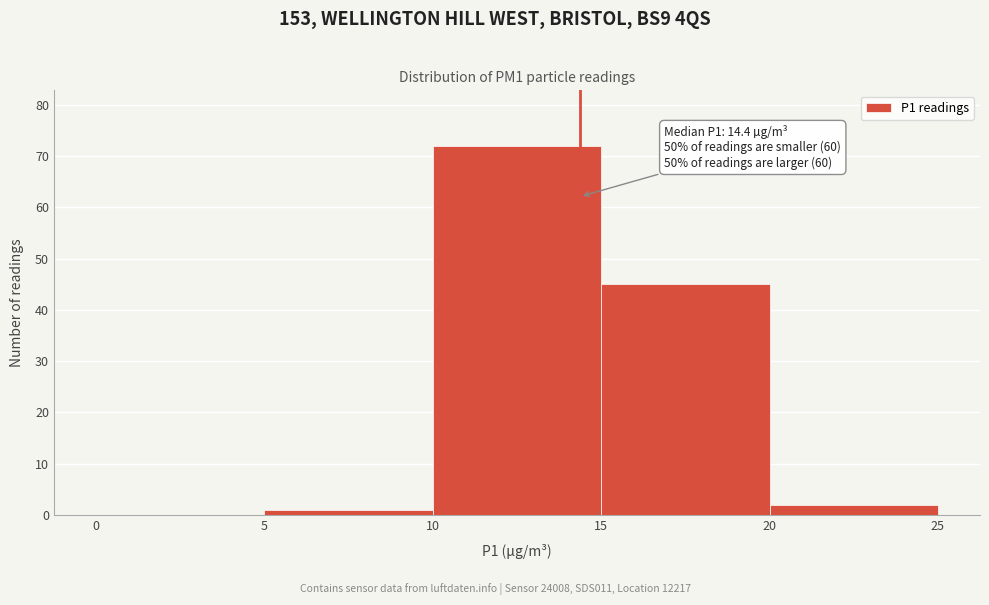

Which range on the x-axis has the tallest bar?

10 to 15